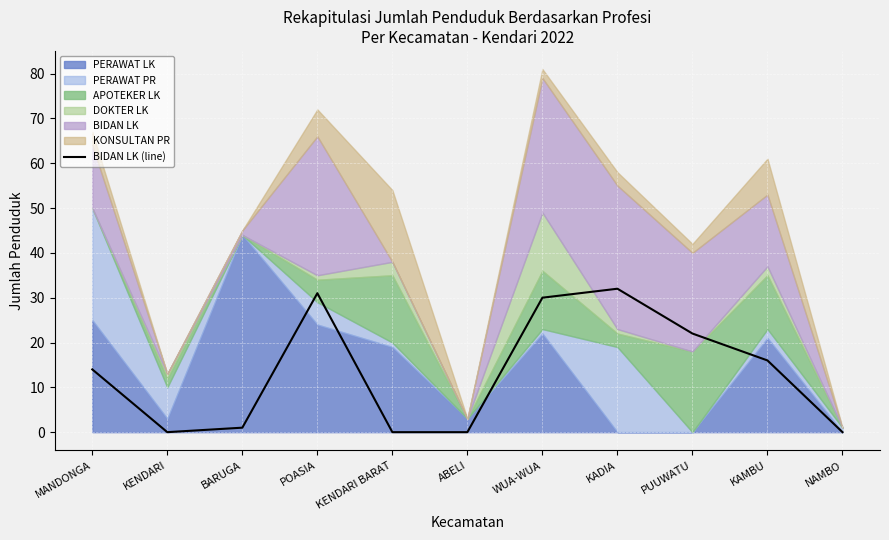

How many interior local peaks (higher than both neighbors) does the data have?

2